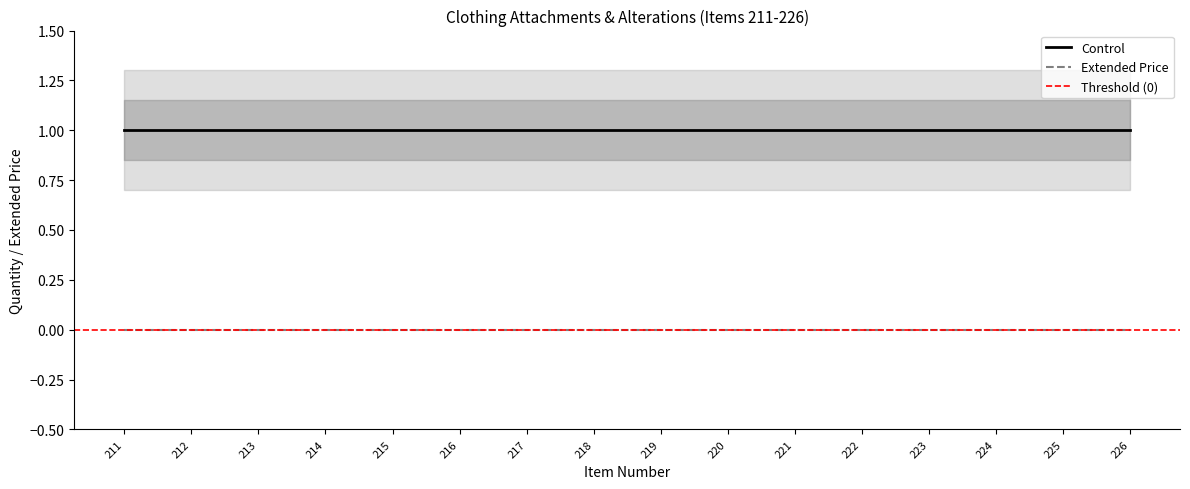

What is the spread (max minus min) of values at 226?

1